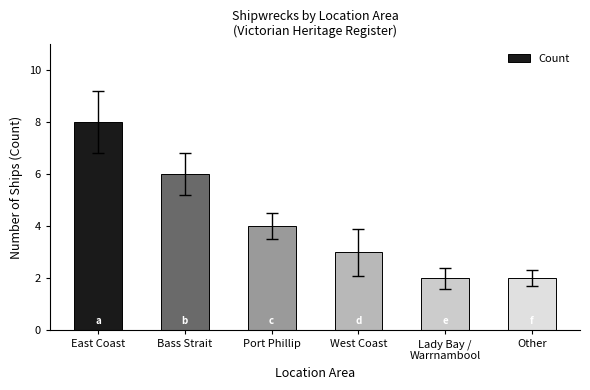

Is it true that the value at Other is 2?

True